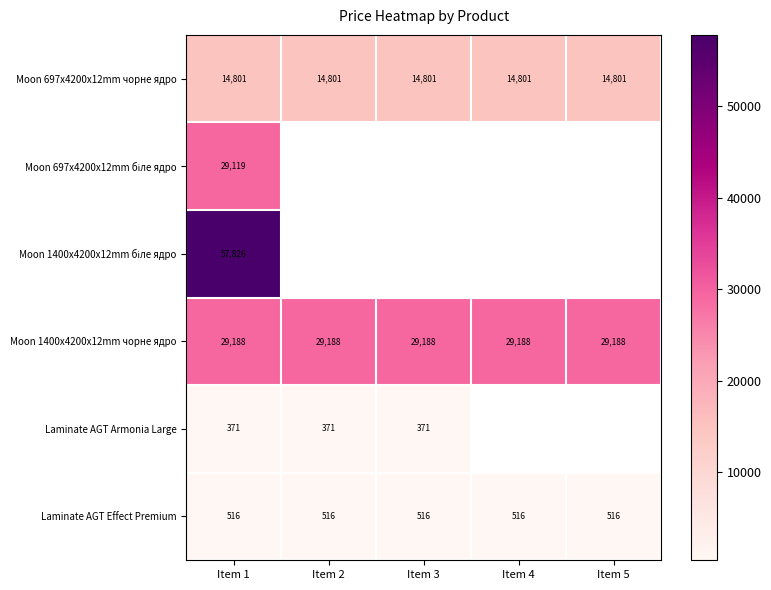

The value of Moon 1400x4200x12mm чорне ядро at Item 4 is 29188.0. True or false?

True